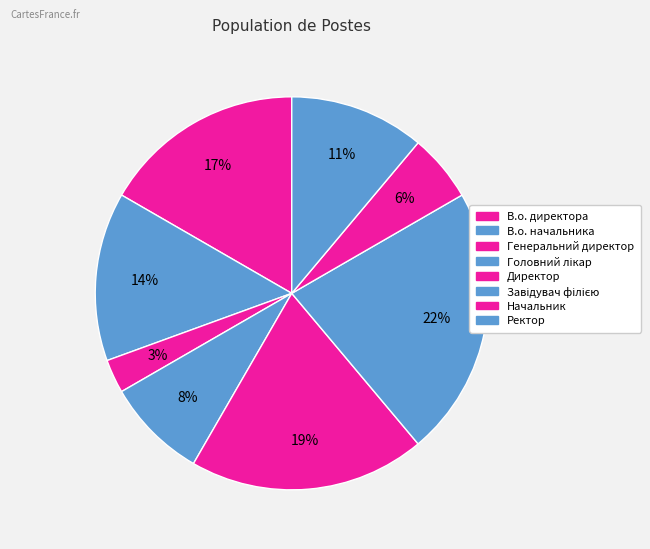

To the nearest percent, what is the difference between the largest and smallest slice percentages?

19%